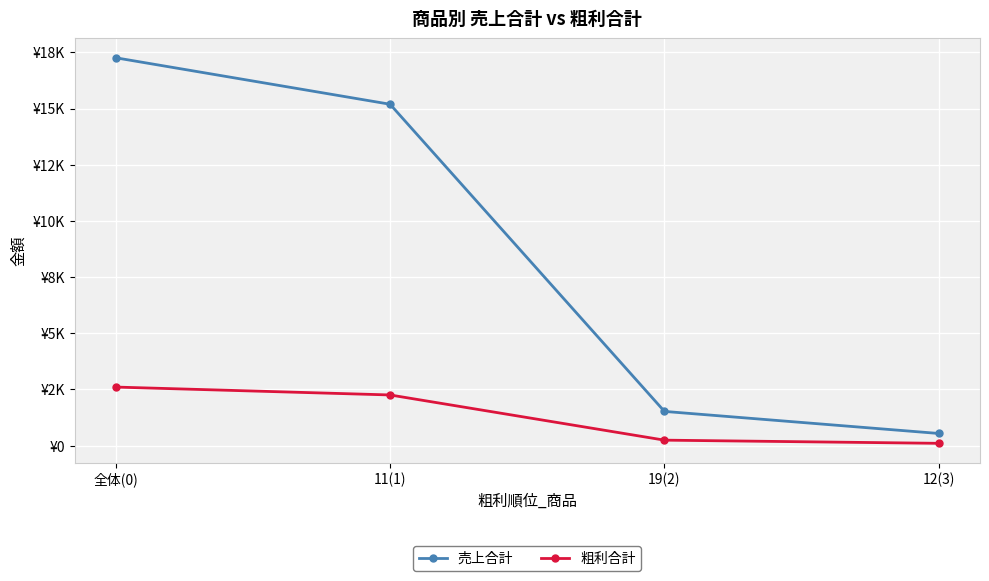

True or false: 売上合計 and 粗利合計 intersect in this chart.

False